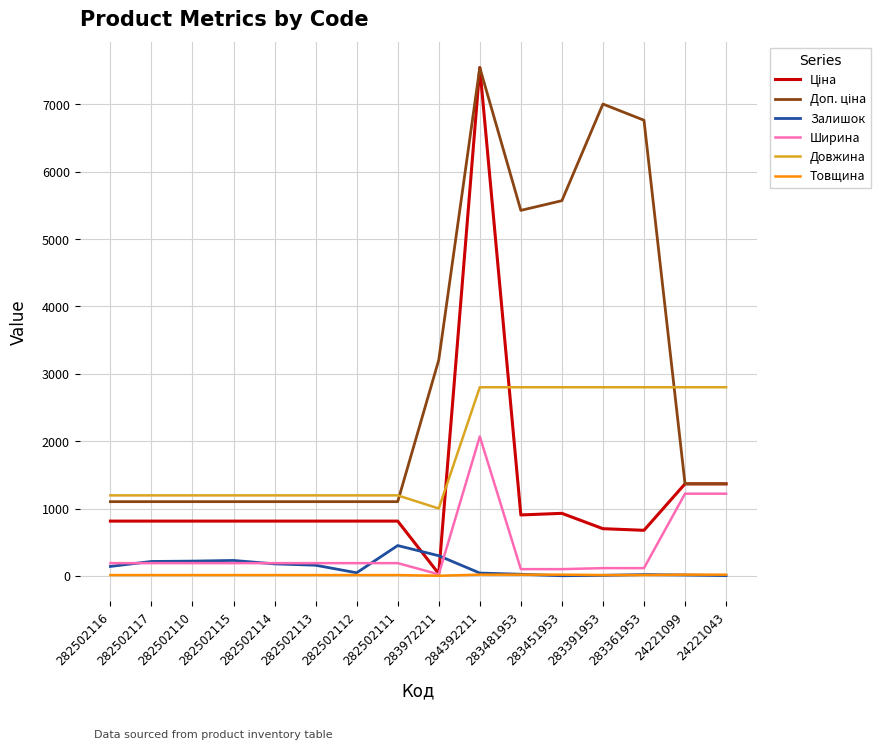

True or false: Довжина and Ширина cross at least once.

False